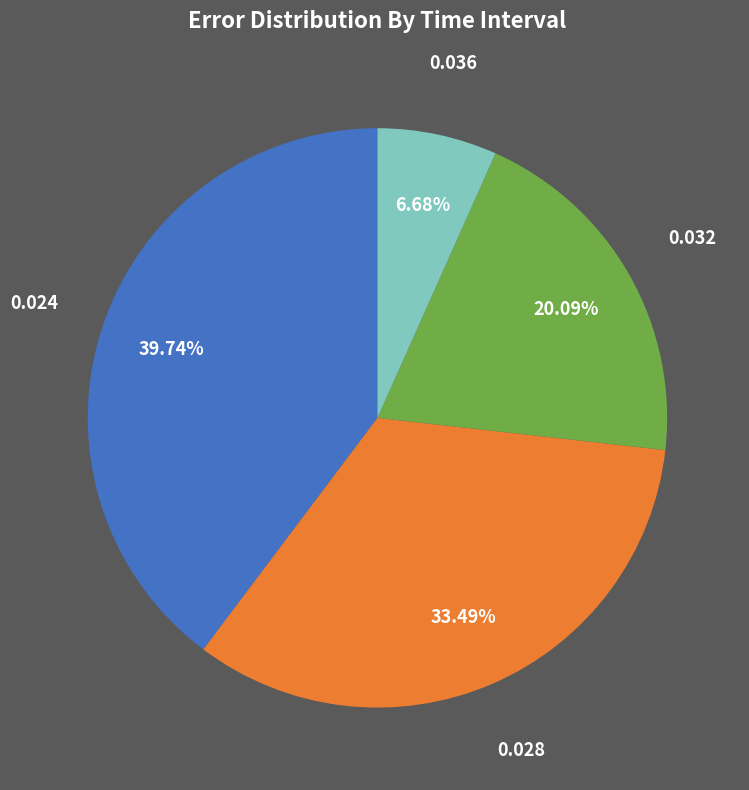

Count the number of slices in the pie.

4